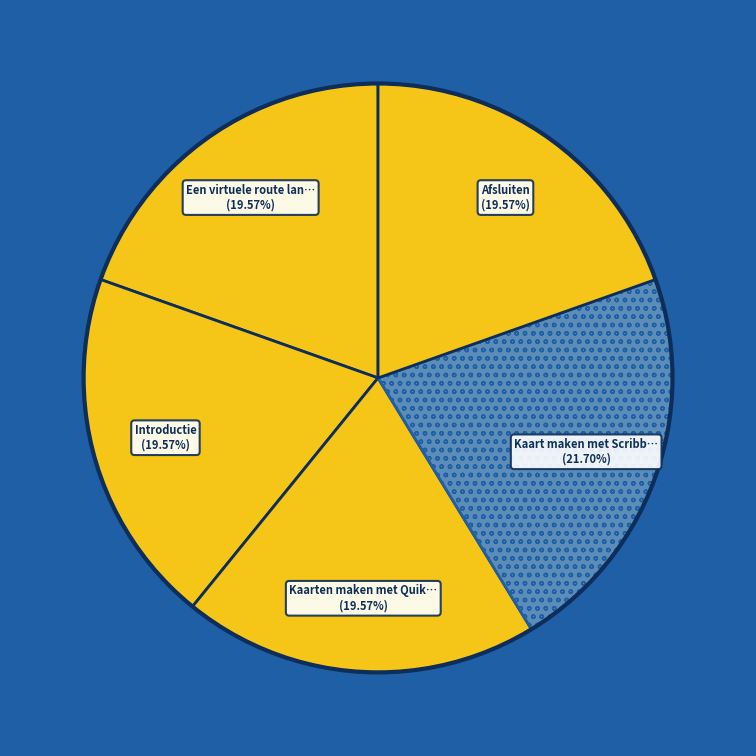

Is there a majority slice in this chart?

No